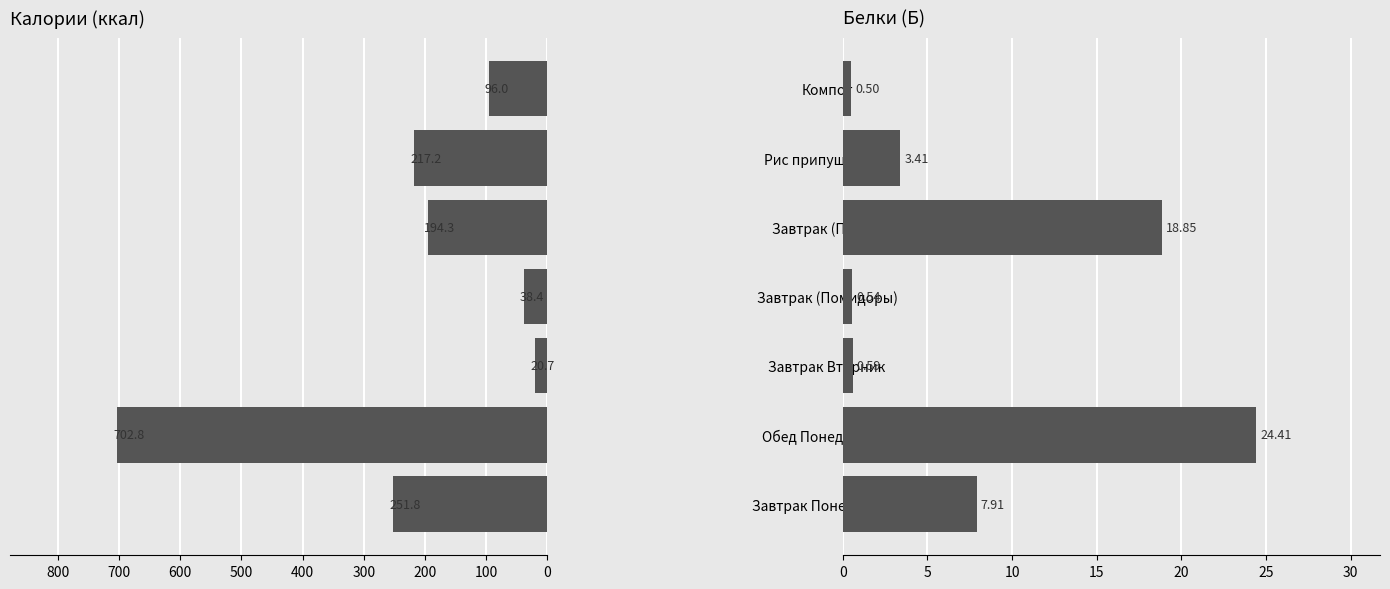

What is the difference between the maximum and second lowest values in the Белки (Б) series?

23.9